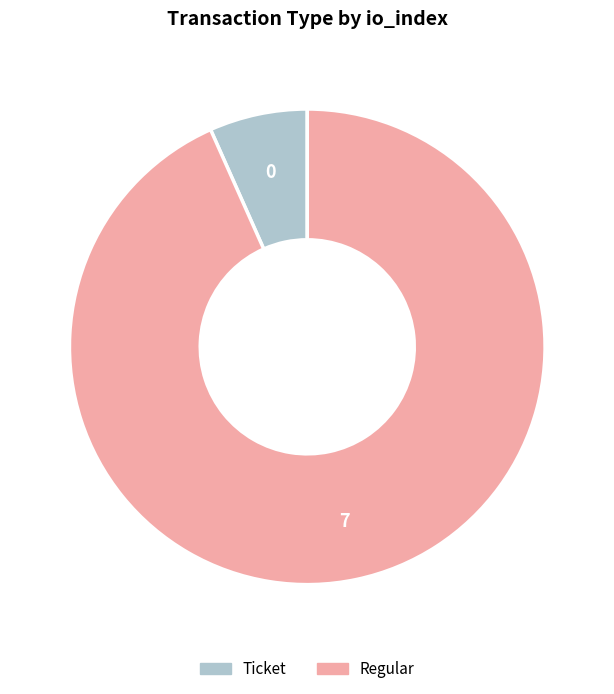

Approximately how many times larger is the value at Regular compared to Ticket?

14.0